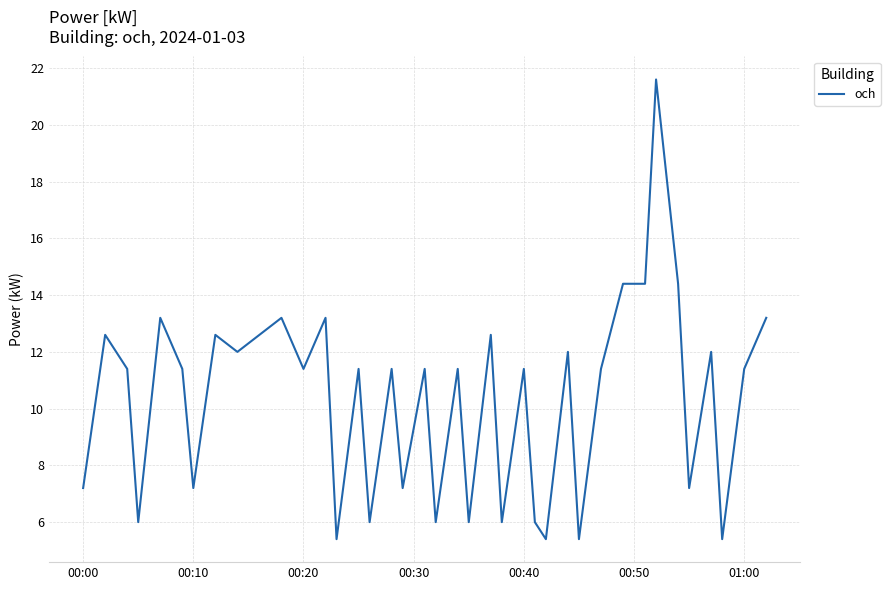

What is the difference between the maximum and minimum values?

16.2